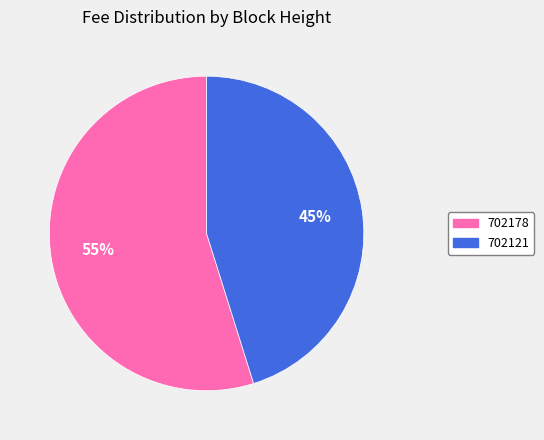

Rank the categories by value from highest to lowest.

702178, 702121